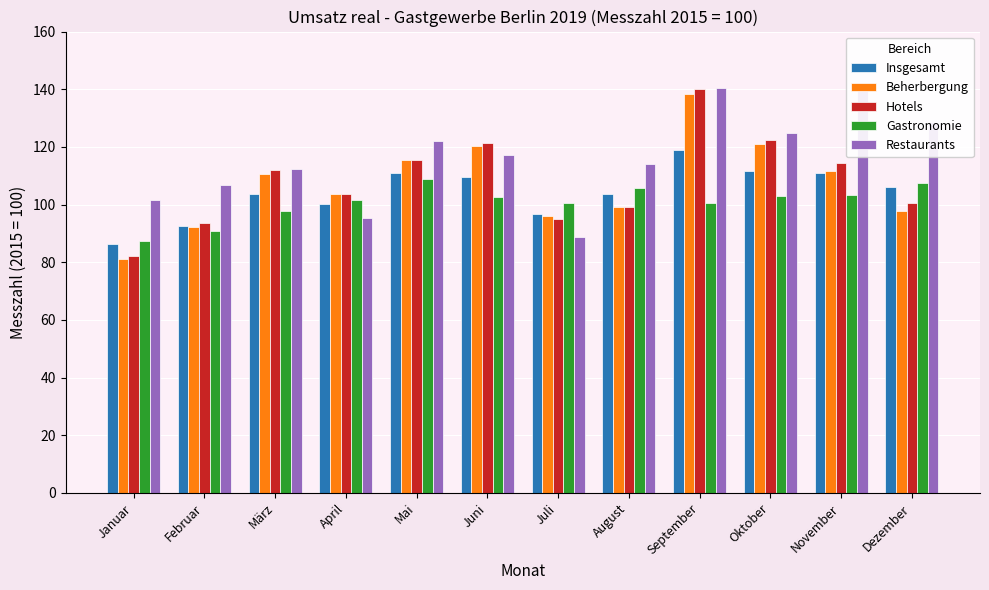

At which category is the sum across all series the highest?

September